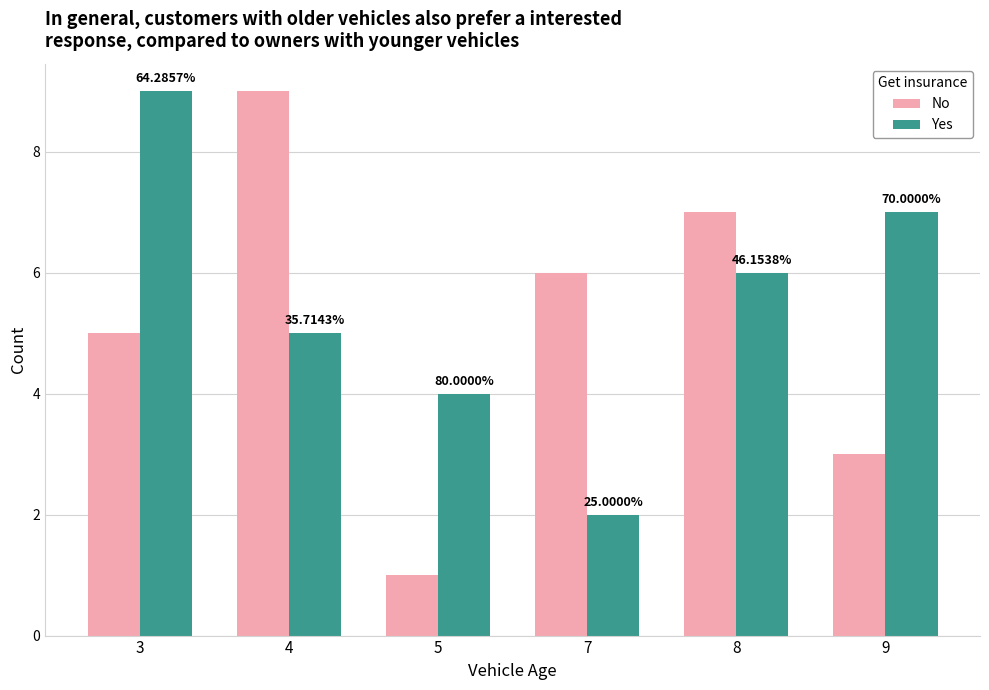

What are all the series names shown in the legend?

No, Yes